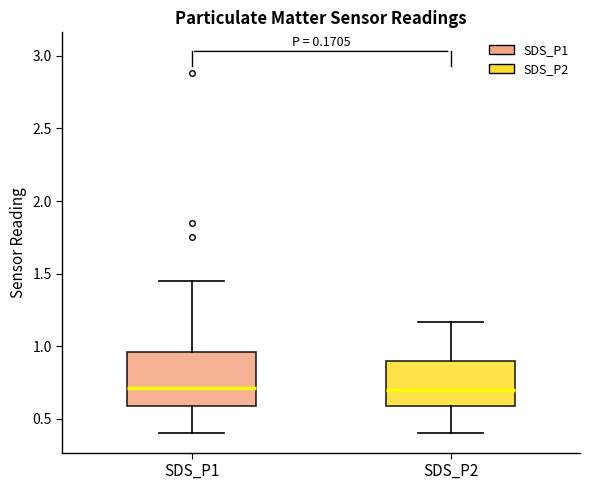

Comparing the boxes themselves (not the whiskers), which one is the tallest?

SDS_P1